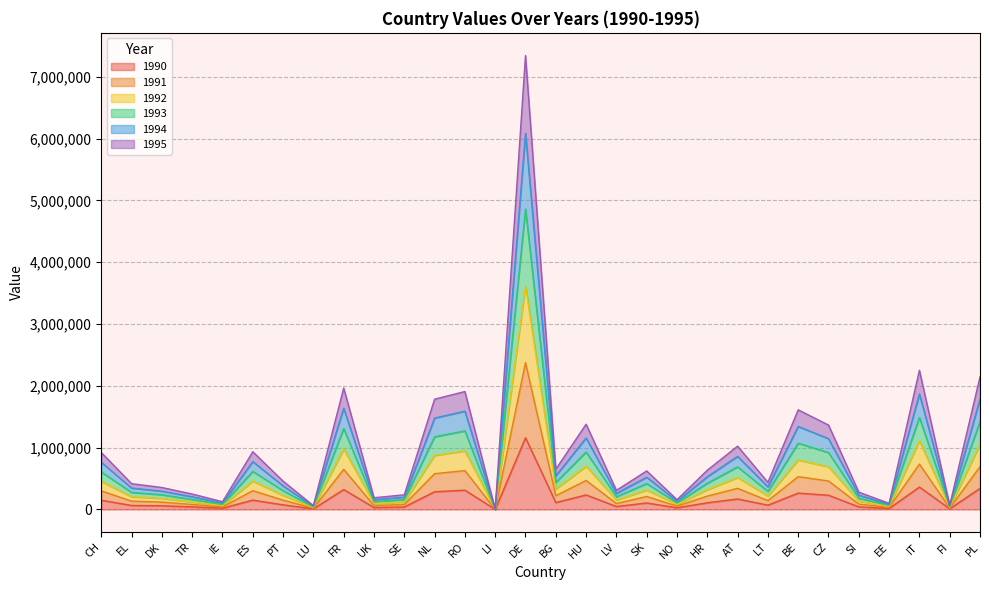

What is the difference between the 1992 values at PT and SI?

177942